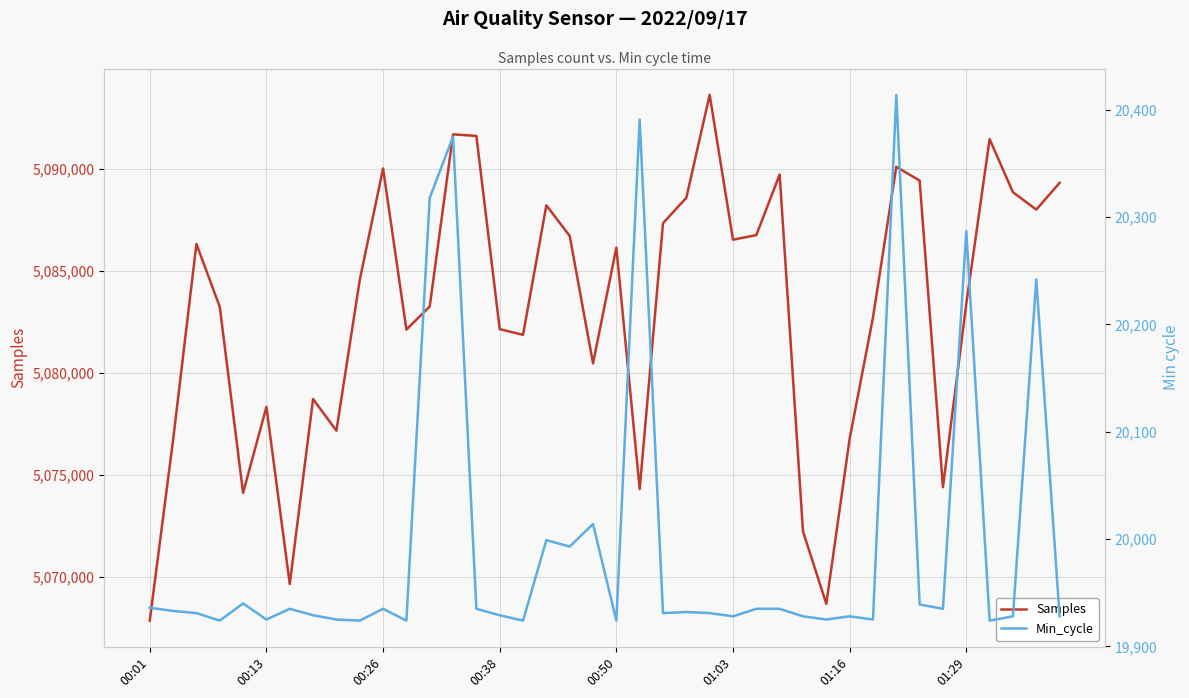

What is the highest value of the Samples series?

5093624